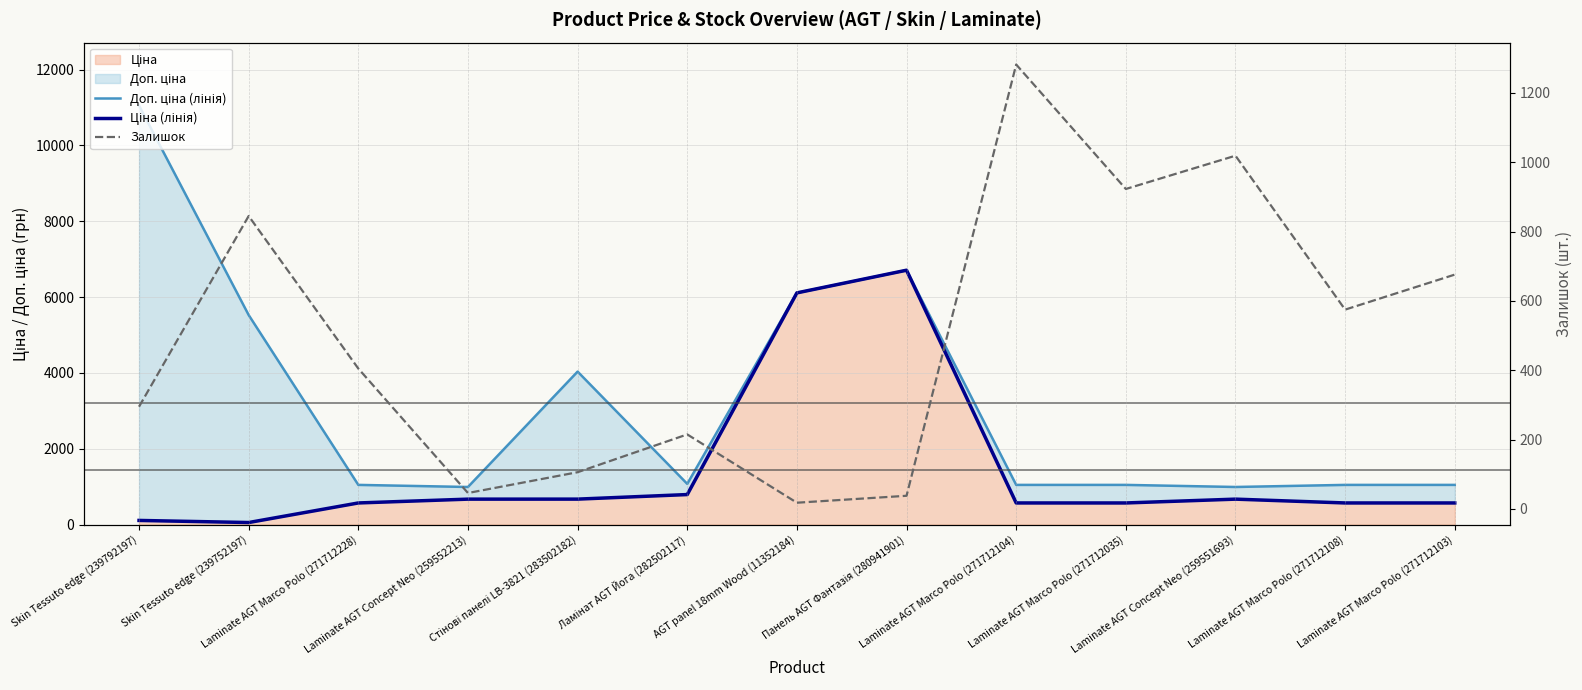

What is the sum of the Ціна (лінія) values at Панель AGT Фантазія (280941901) and Laminate AGT Marco Polo (271712104)?

7281.8